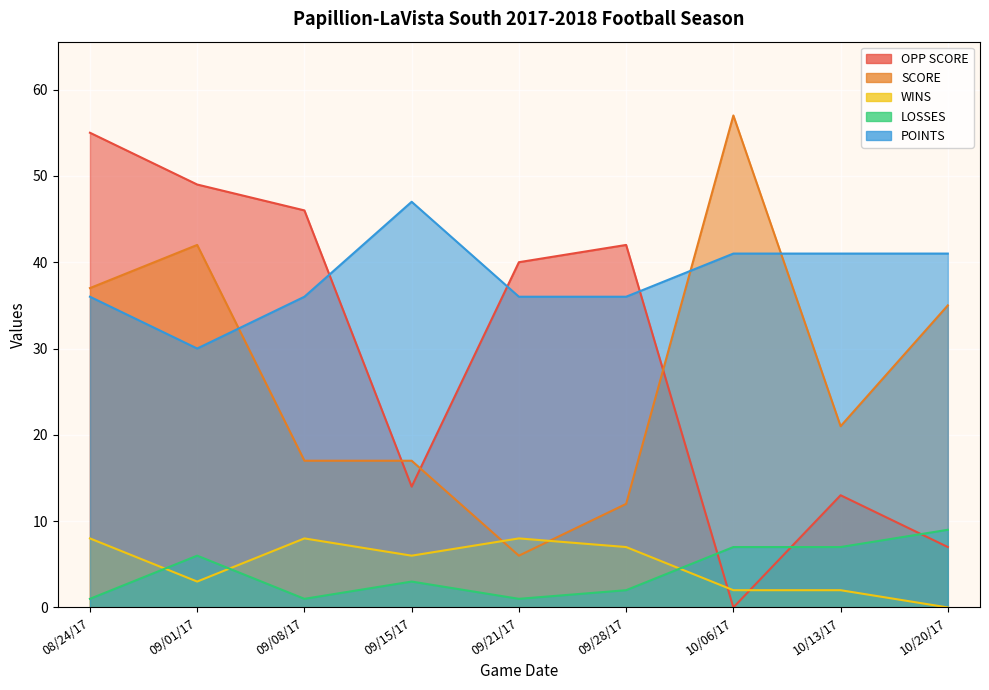

Reading left to right, extract all data points from this chart.

OPP SCORE: 55	49	46	14	40	42	0	13	7
SCORE: 37	42	17	17	6	12	57	21	35
WINS: 8	3	8	6	8	7	2	2	0
LOSSES: 1	6	1	3	1	2	7	7	9
POINTS: 36	30	36	47	36	36	41	41	41